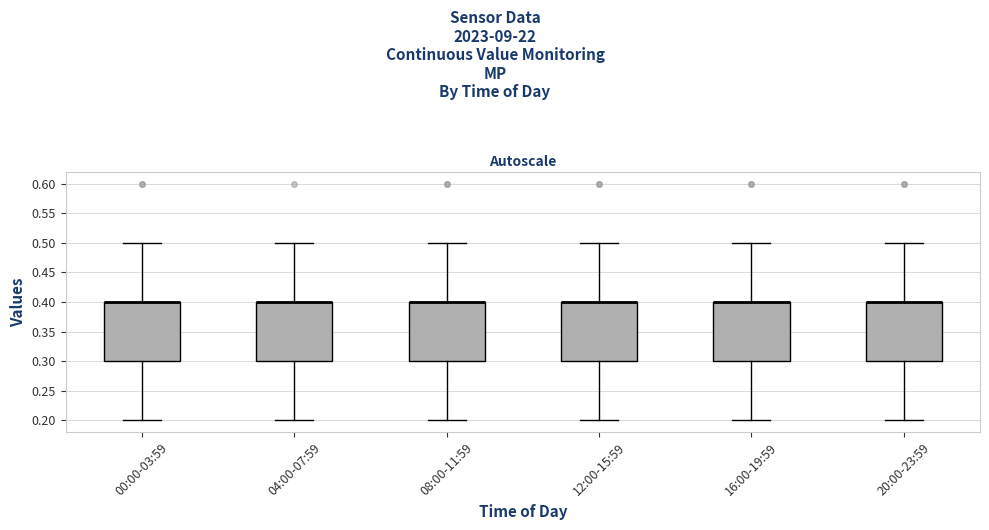

Reading left to right, read every box against the y-axis: the position of its median line, the range the box covers, and the ends of its whiskers. The values are not printed on the chart, so give them approximately, as read against the axis.

00:00-03:59: median 0.4 (drawn on the box's upper edge), box 0.3 to 0.4, whiskers 0.2 to 0.5
04:00-07:59: median 0.4 (drawn on the box's upper edge), box 0.3 to 0.4, whiskers 0.2 to 0.5
08:00-11:59: median 0.4 (drawn on the box's upper edge), box 0.3 to 0.4, whiskers 0.2 to 0.5
12:00-15:59: median 0.4 (drawn on the box's upper edge), box 0.3 to 0.4, whiskers 0.2 to 0.5
16:00-19:59: median 0.4 (drawn on the box's upper edge), box 0.3 to 0.4, whiskers 0.2 to 0.5
20:00-23:59: median 0.4 (drawn on the box's upper edge), box 0.3 to 0.4, whiskers 0.2 to 0.5